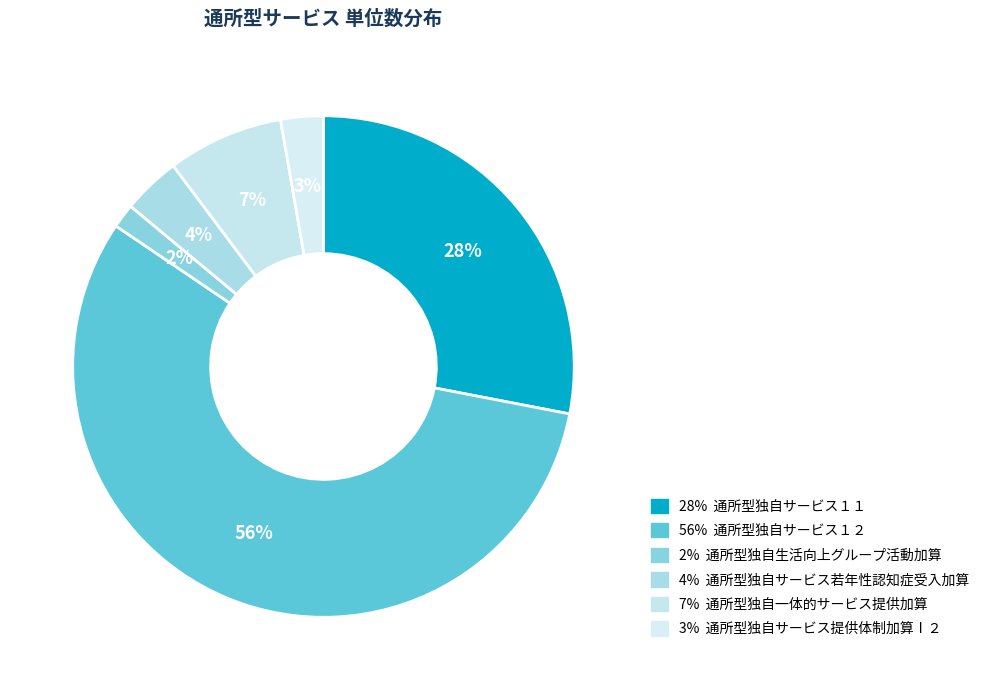

To the nearest percent, what is the average slice percentage?

17%